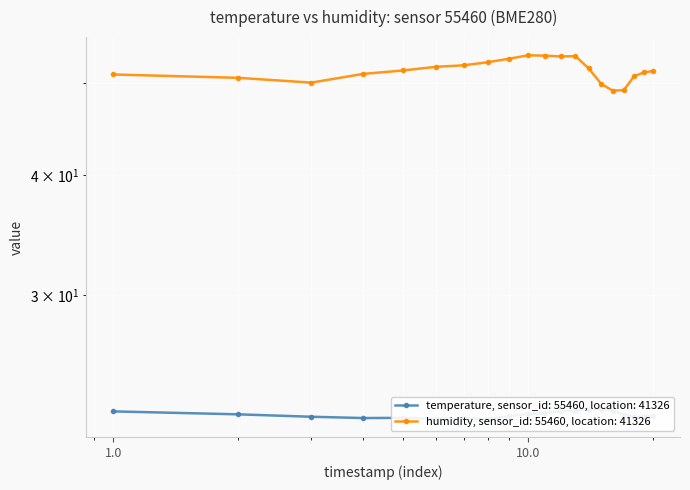

Which has a higher value, 00:13 or 00:28?

00:28